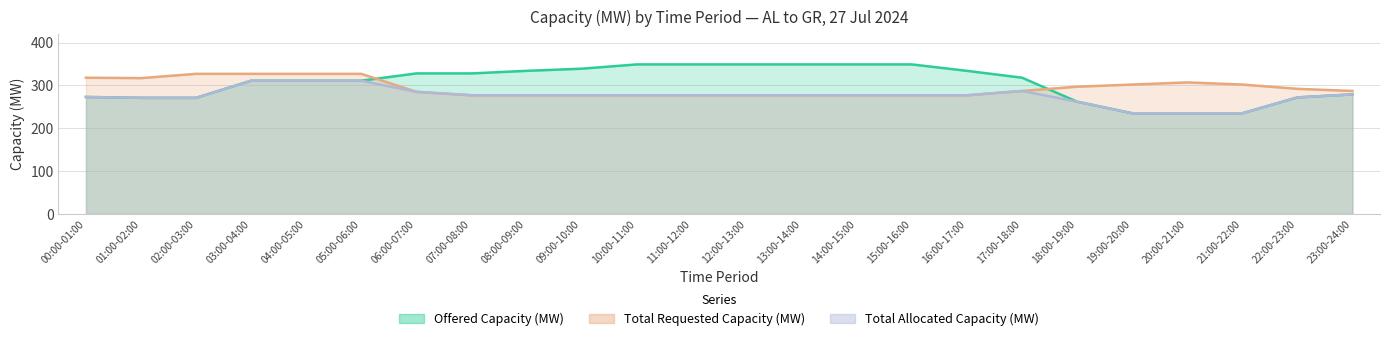

In Total Allocated Capacity (MW), how many points are higher than both neighbors (excluding endpoints)?

1